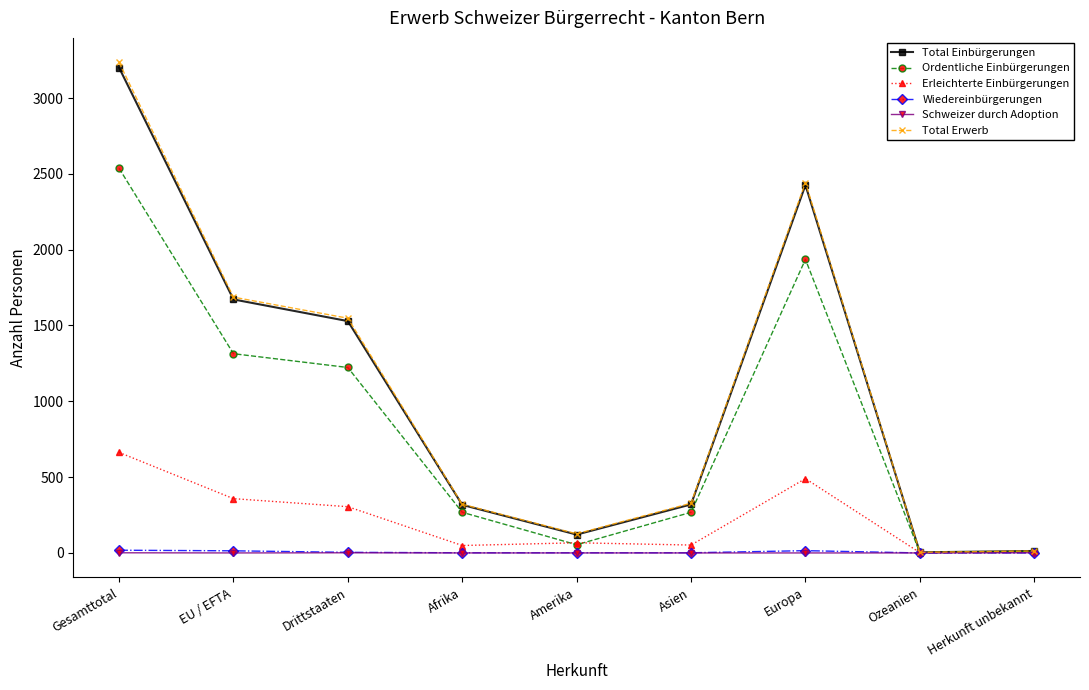

What is the greatest value displayed?

3235